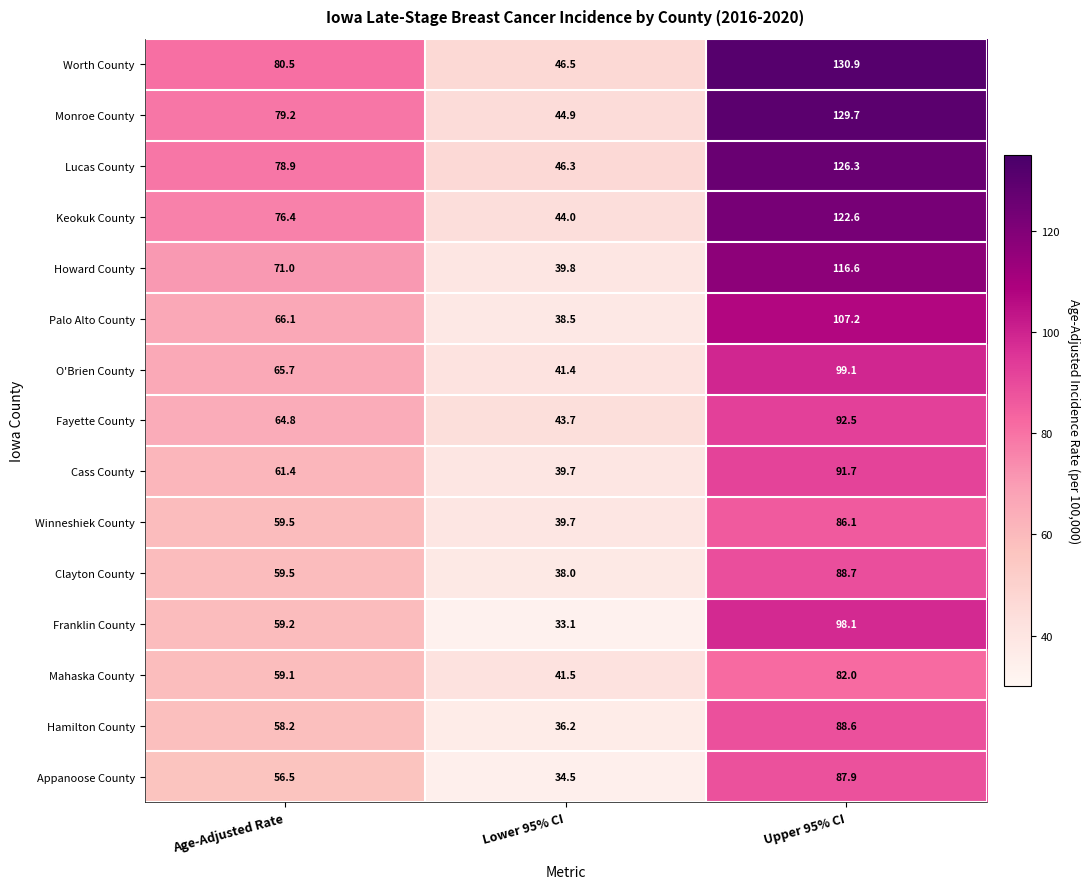

What is the sum of all Howard County values?

227.4